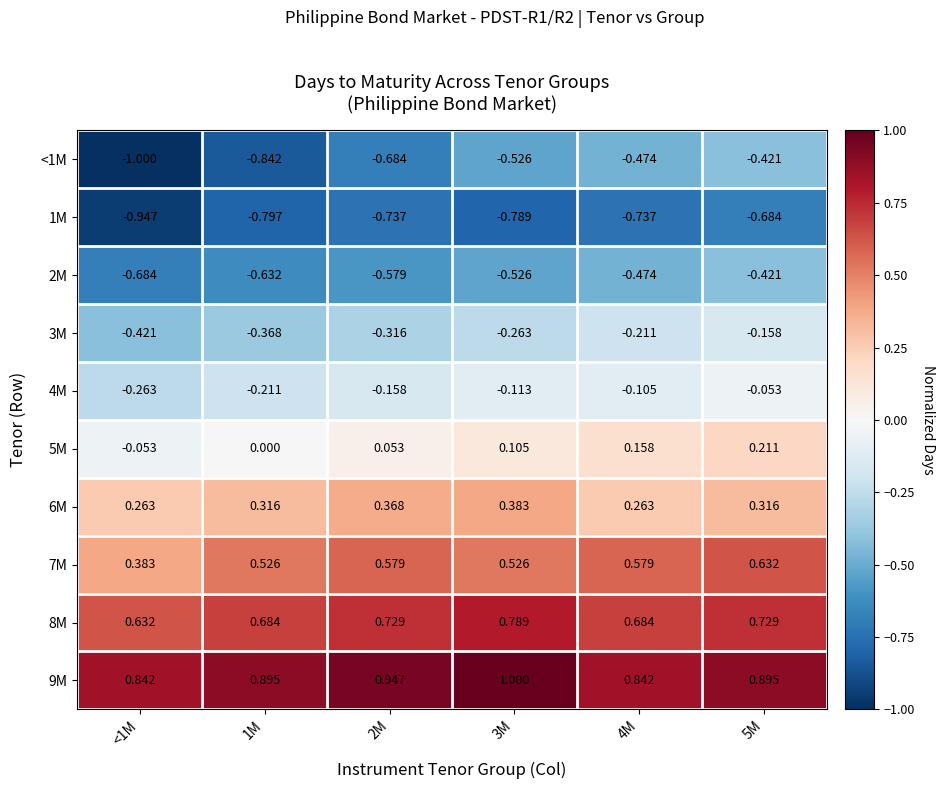

Is the value of 2M at 5M greater than the value of 9M at 4M?

No